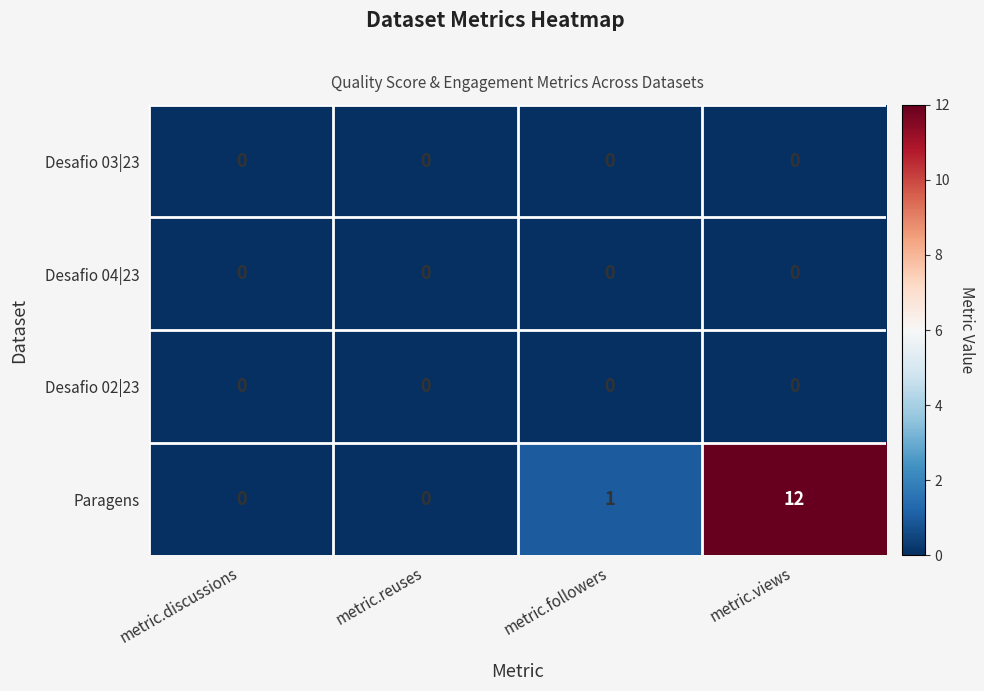

Which category has the highest value across all series?

metric.views